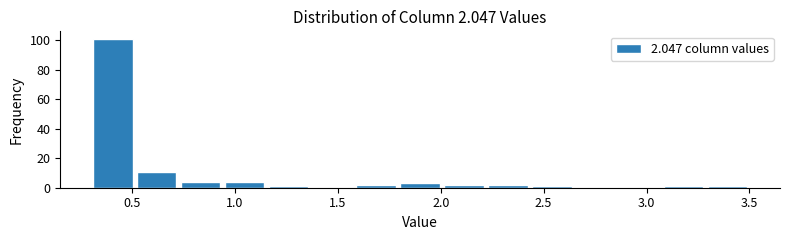

Over which range of the x-axis is the bar tallest?

0.30 to 0.50